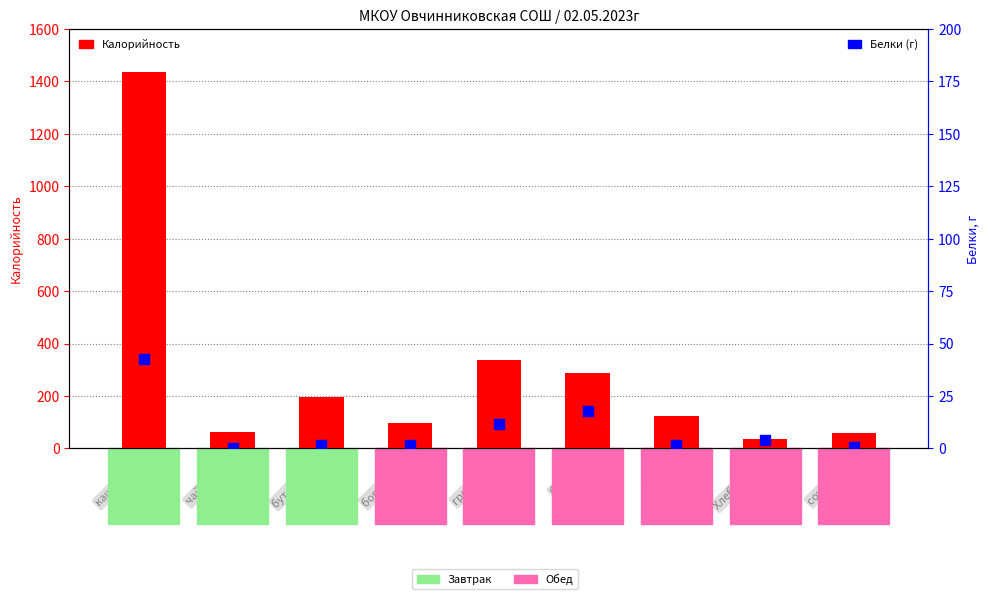

At how many categories does at least one series exceed 1160?

1